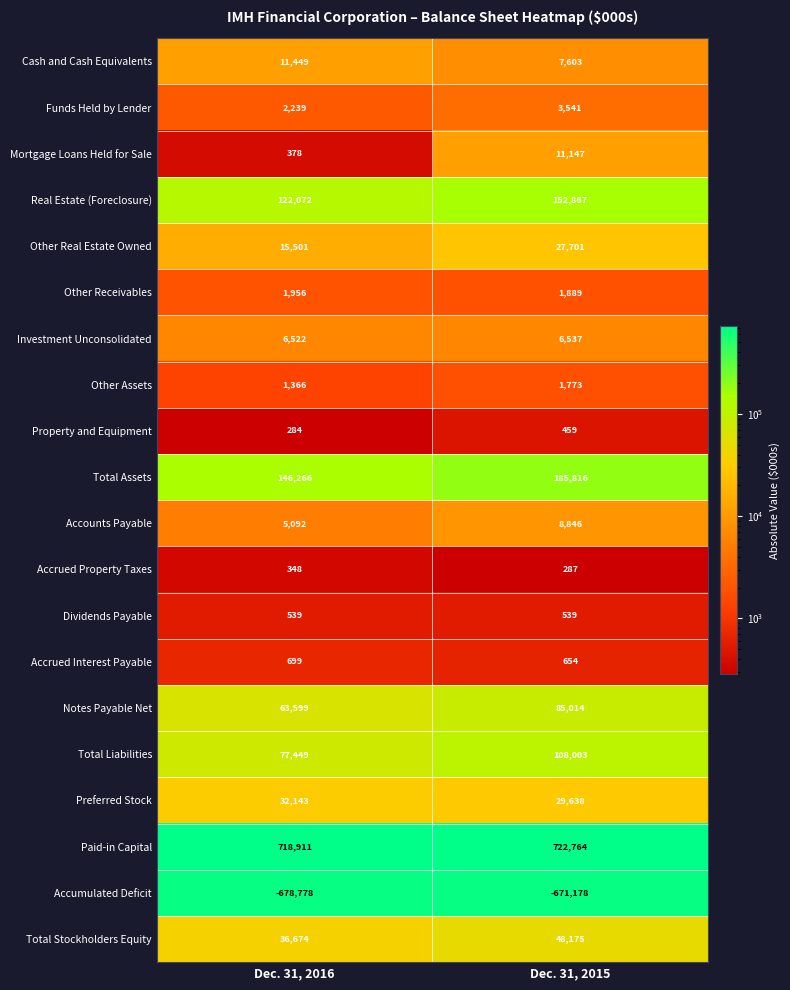

Rank the series at Dec. 31, 2016 from lowest to highest value.

Accumulated Deficit, Property and Equipment, Accrued Property Taxes, Mortgage Loans Held for Sale, Dividends Payable, Accrued Interest Payable, Other Assets, Other Receivables, Funds Held by Lender, Accounts Payable, Investment Unconsolidated, Cash and Cash Equivalents, Other Real Estate Owned, Preferred Stock, Total Stockholders Equity, Notes Payable Net, Total Liabilities, Real Estate (Foreclosure), Total Assets, Paid-in Capital